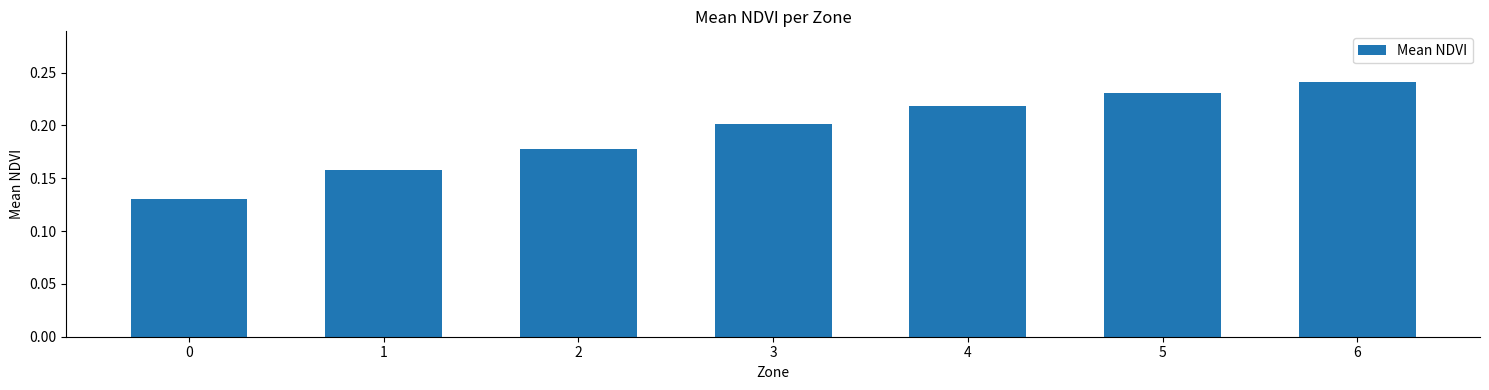

Does the chart contain any negative values?

No